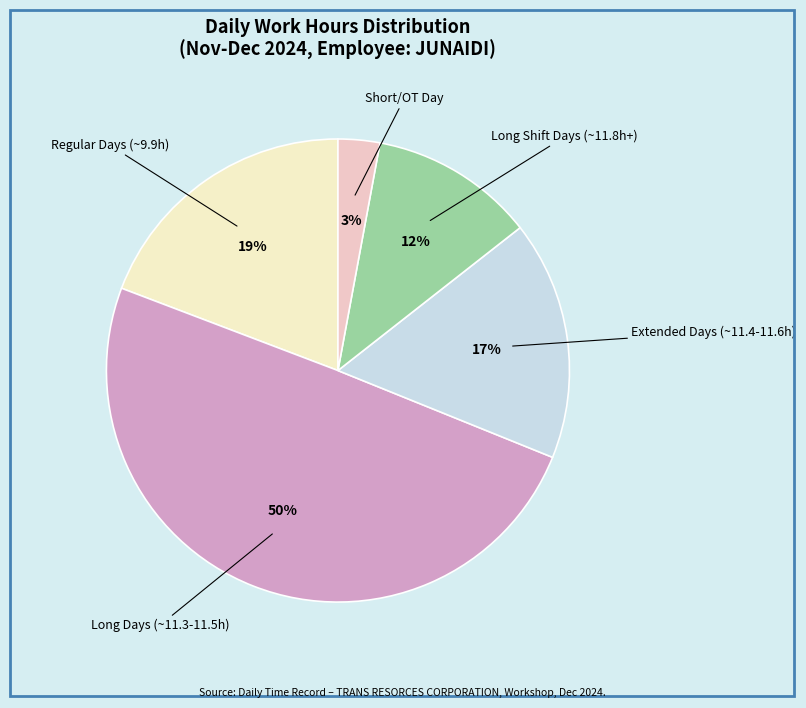

To the nearest percent, what is the average slice percentage?

20%